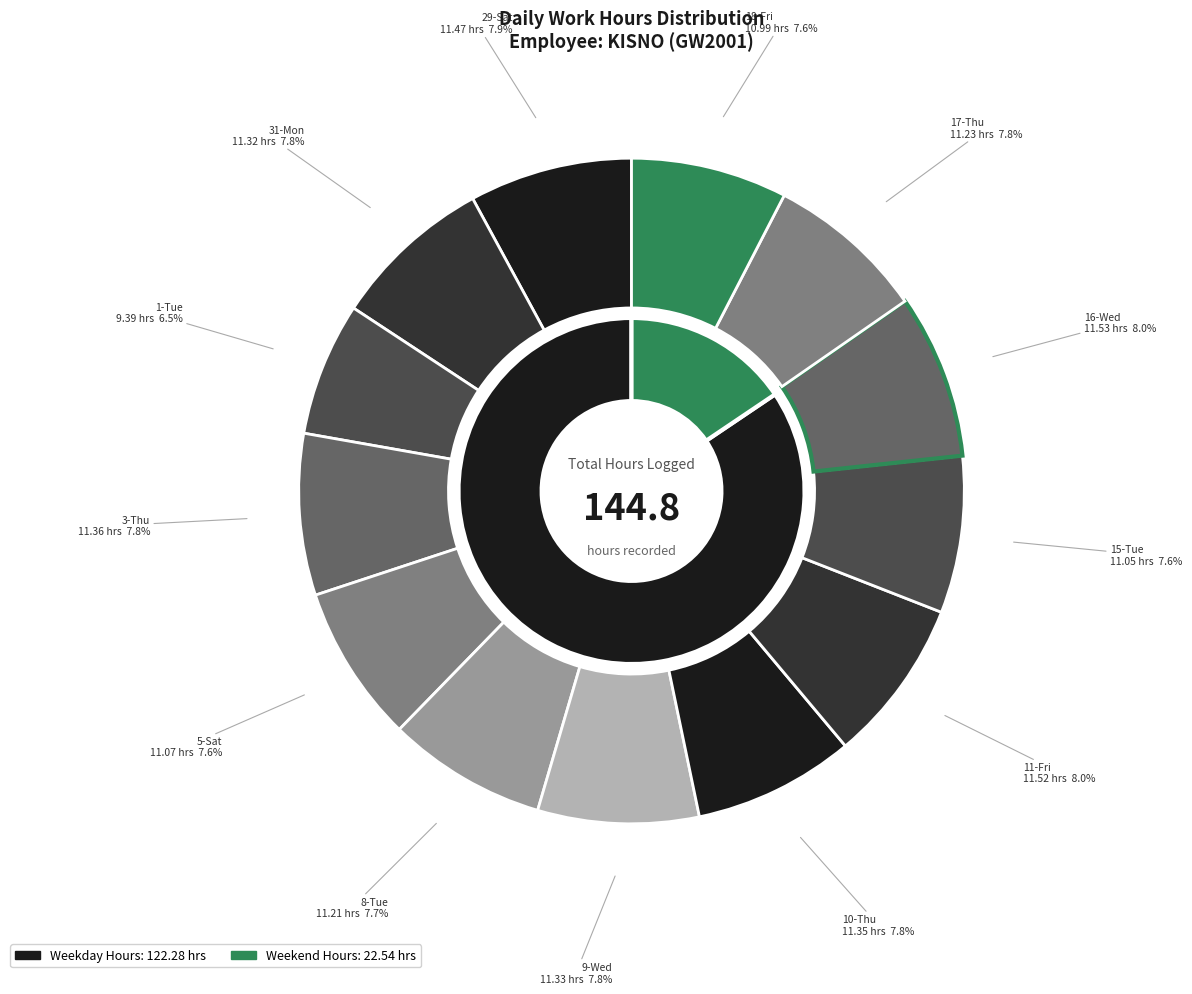

How many segments does this pie chart have?

13